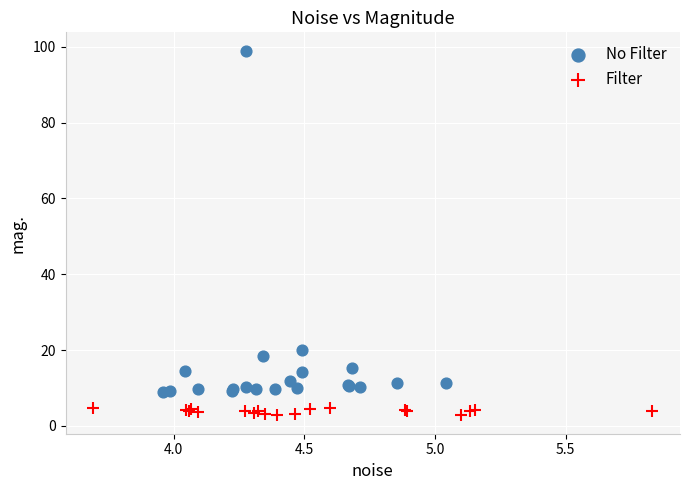

Which series contains the highest Y value?

No Filter